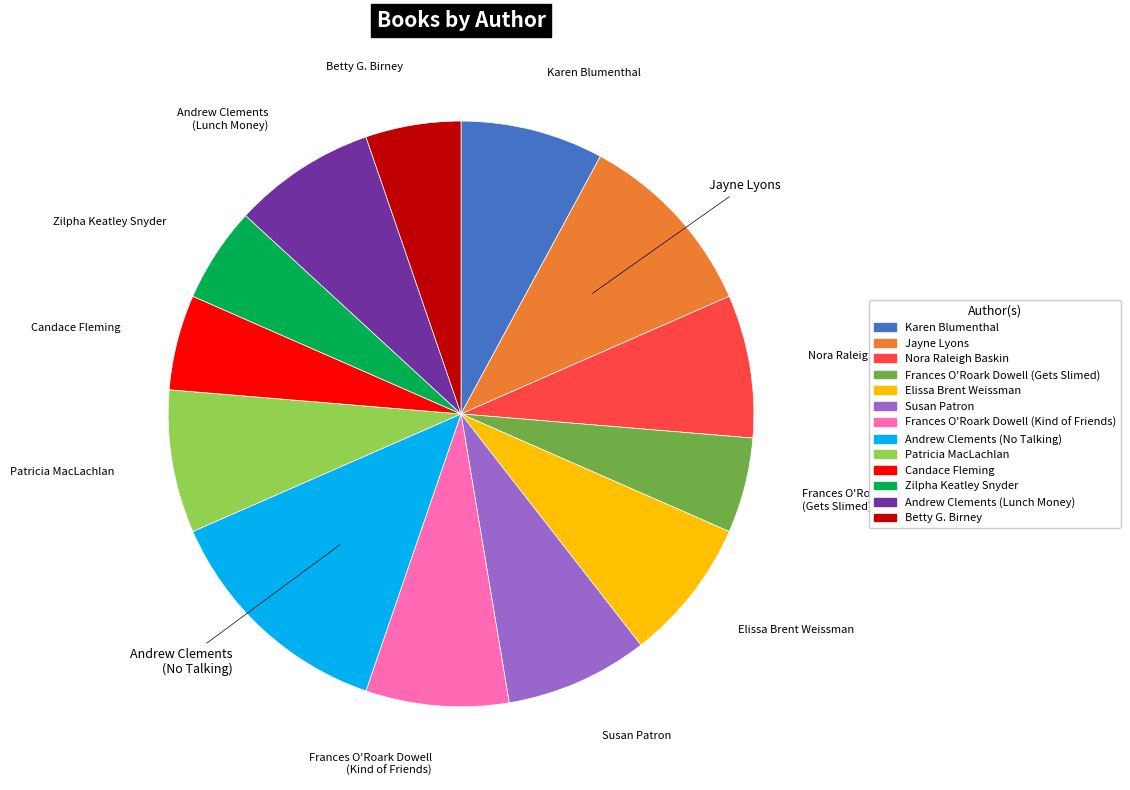

Which slice is the largest?

Andrew Clements (No Talking)